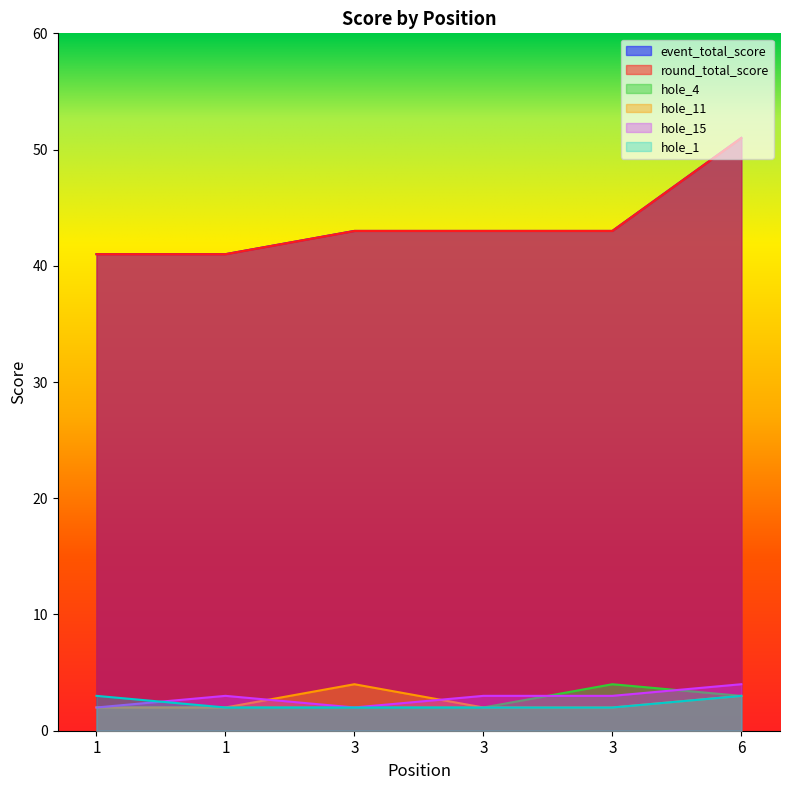

At which category is the sum across all series the highest?

6